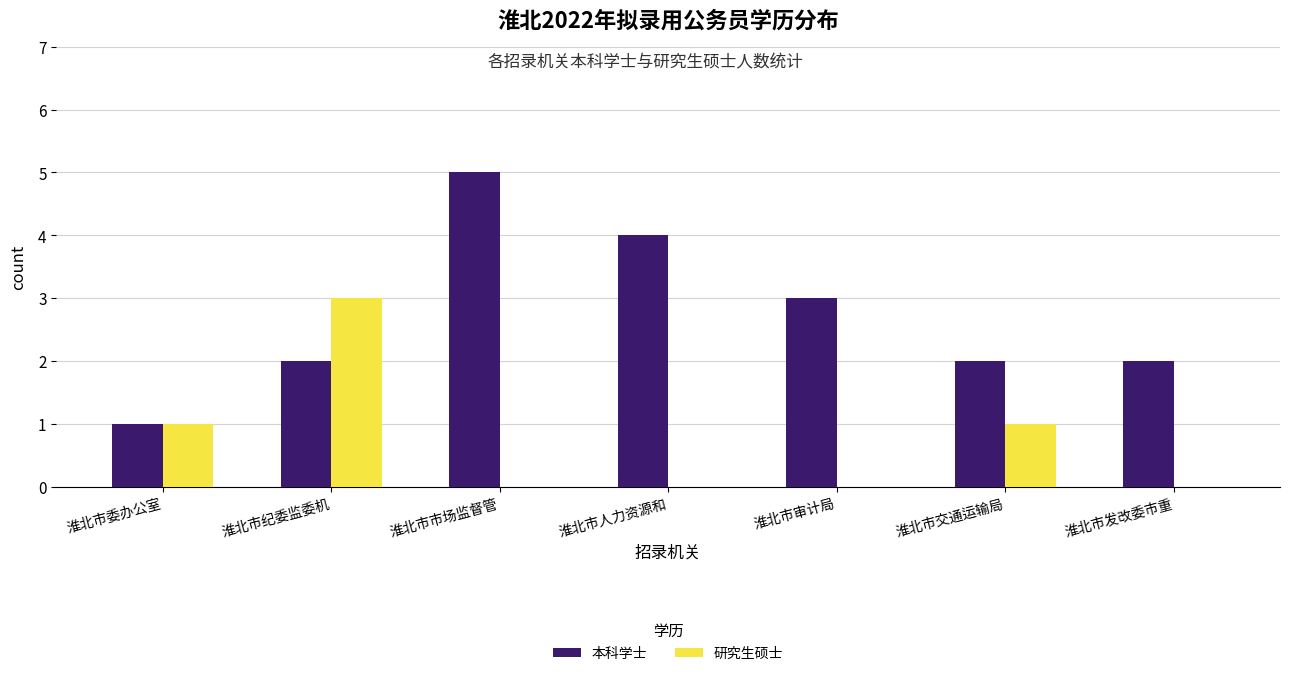

What is the sum of the 研究生硕士 values at 淮北市纪委监委机 and 淮北市交通运输局?

4